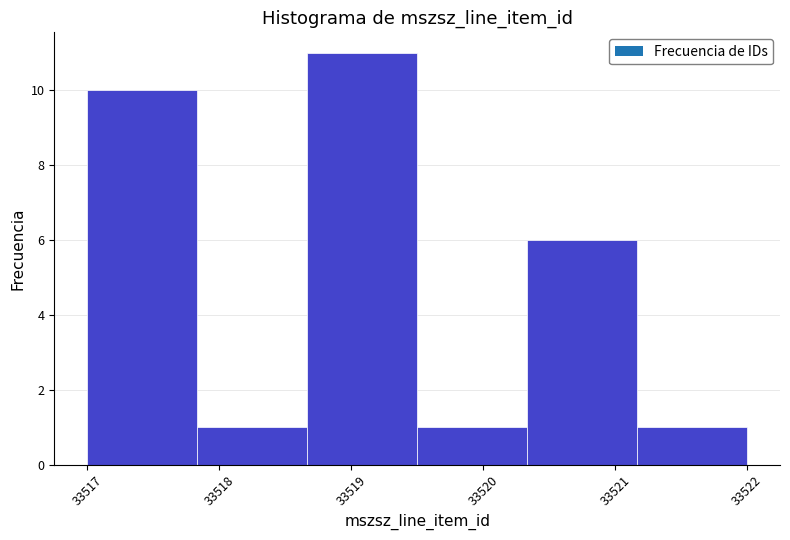

Over which range of the x-axis is the bar tallest?

33518.7 to 33519.5